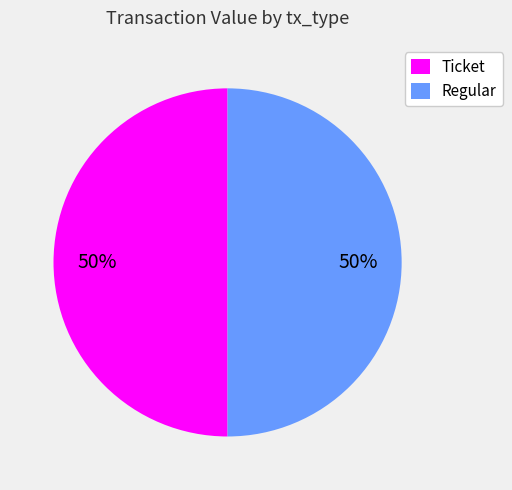

To the nearest percent, what portion does Regular represent?

50%